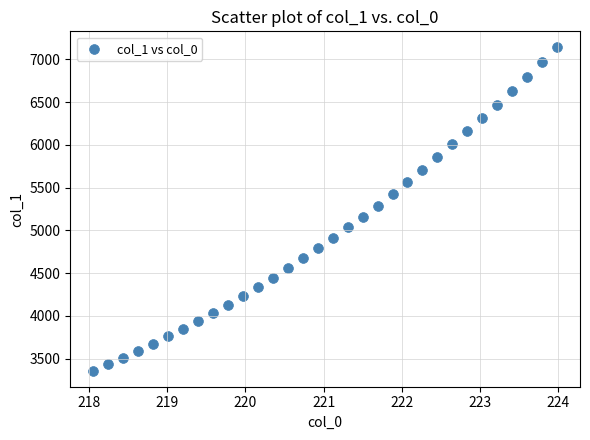

What is the range of Y values (max minus min)?

3778.6